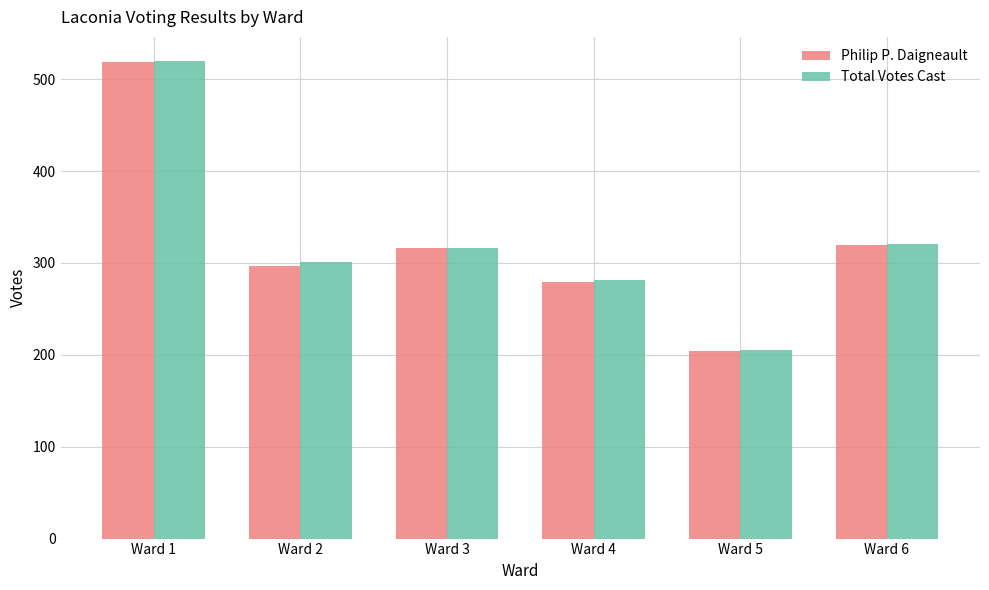

Which series changed the most between Ward 3 and Ward 4?

Philip P. Daigneault